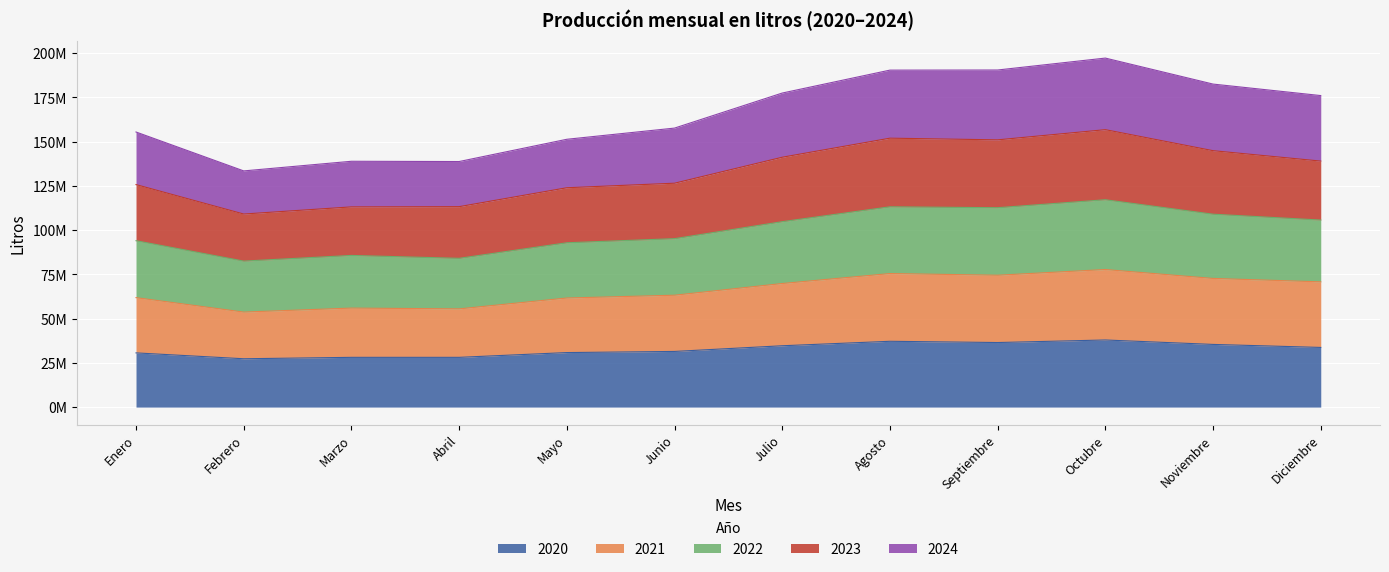

List the labels in order of 2020 value, largest first.

Octubre, Agosto, Septiembre, Noviembre, Julio, Diciembre, Junio, Mayo, Enero, Marzo, Abril, Febrero